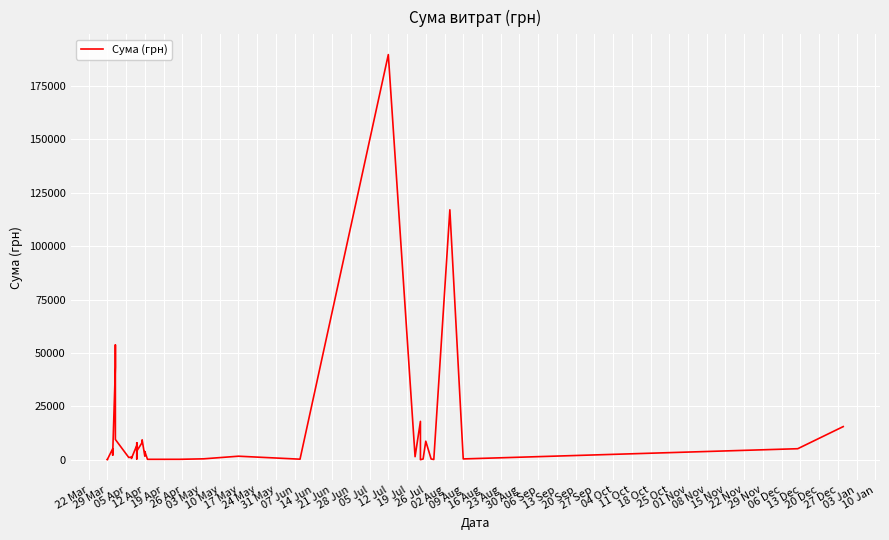

Reading left to right, list all the values displayed in this chart.

97.8	100.0	97.8	5143.8	2146.2	2754.0	43323.6	53732.8	9467.1	1032.2	1253.5	869.0	580.8	6700.0	361.8	7924.8	4030.8	8043.0	9290.5	1666.3	3855.1	173.9	179.6	407.0	1633.5	240.0	189723.1	1412.1	17952.1	11.2	323.2	8661.0	331.6	97.8	117026.0	361.8	852.0	5140.0	15500.0	15500.0